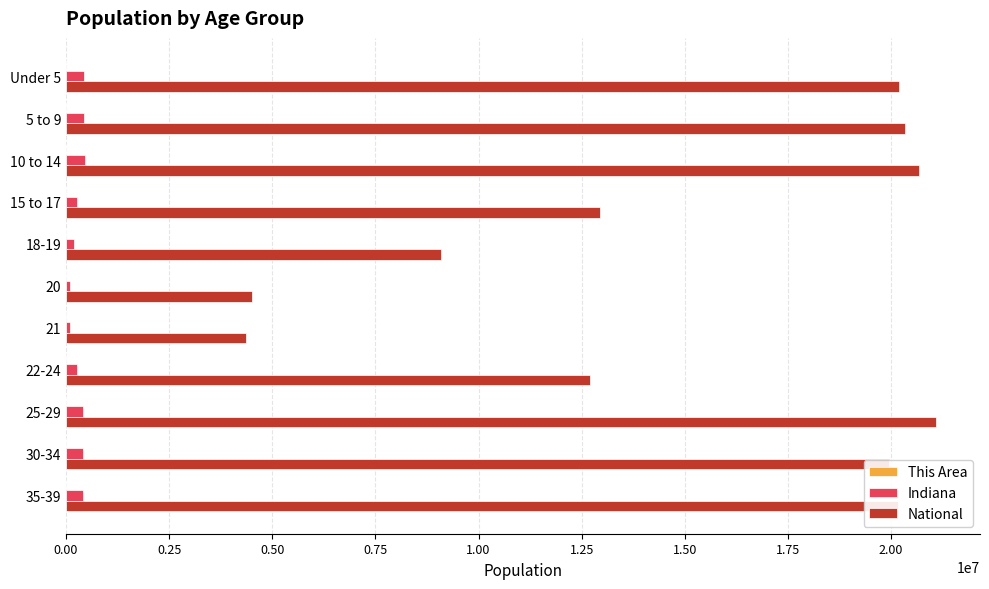

Is the value of Indiana at 15 to 17 greater than the value of National at 35-39?

No